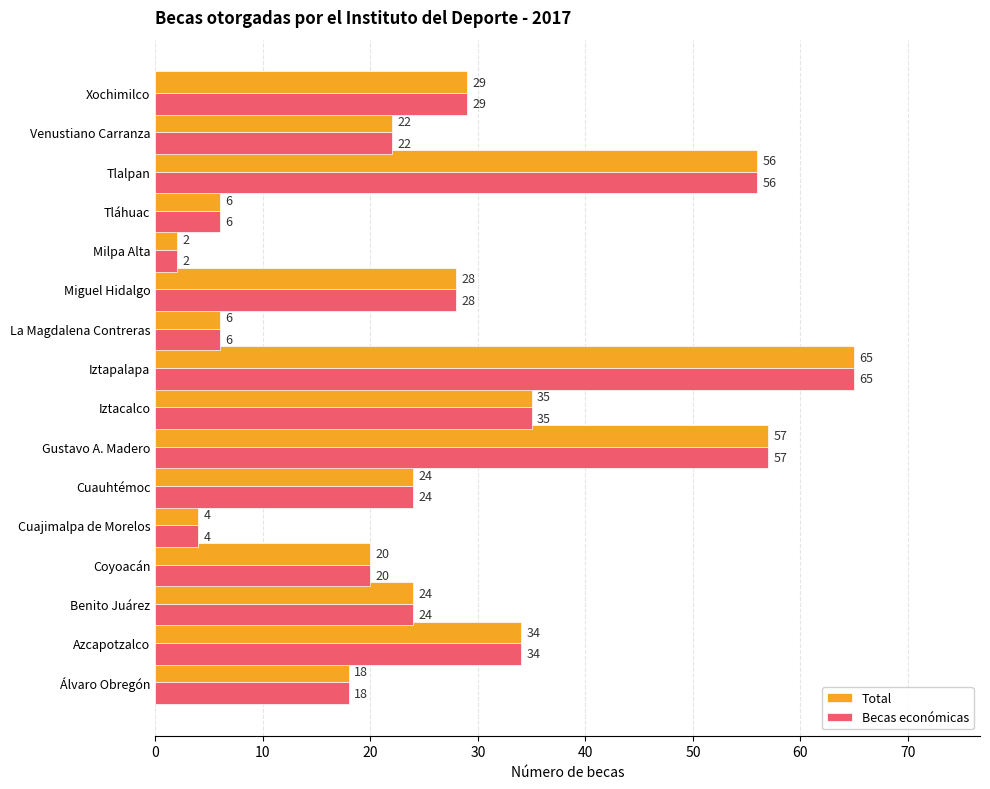

What is the difference between the maximum and minimum values in the Becas económicas series?

63